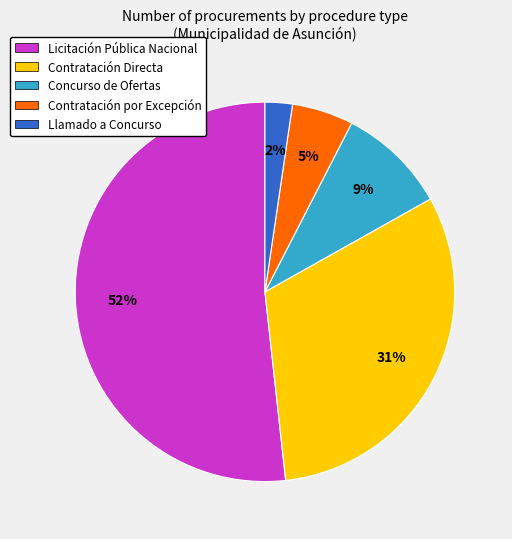

To the nearest percent, what is the average slice percentage?

20%